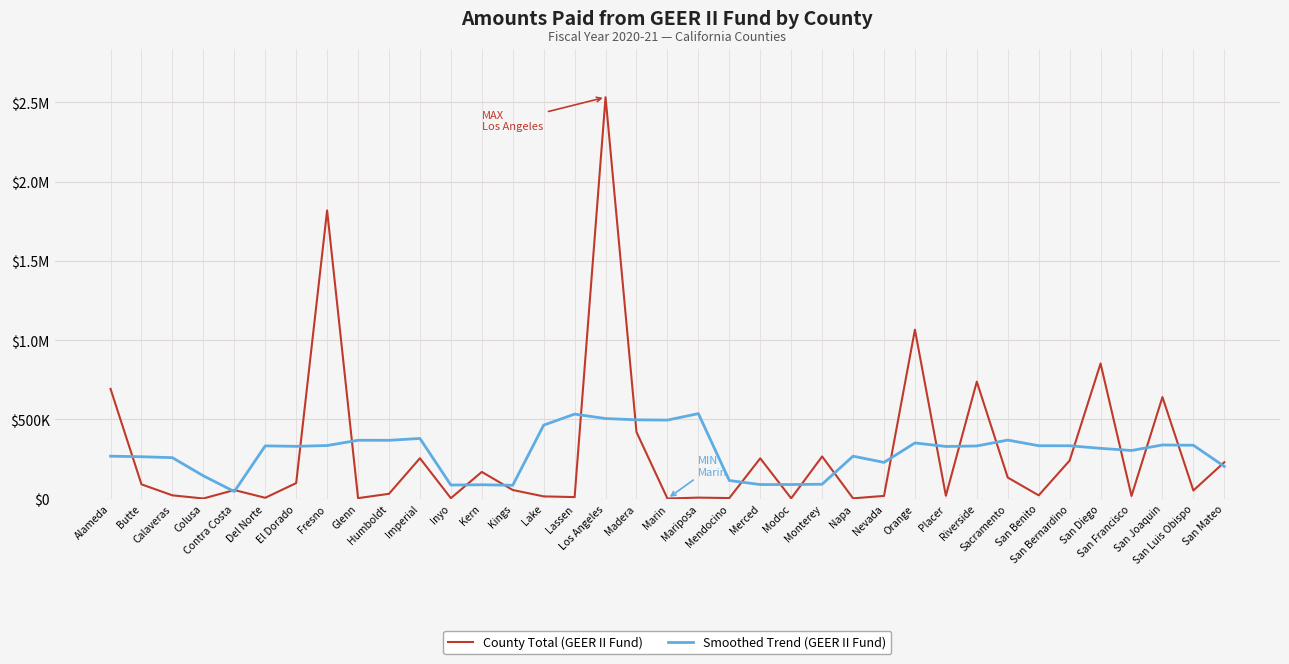

Does the chart have visible grid lines?

Yes